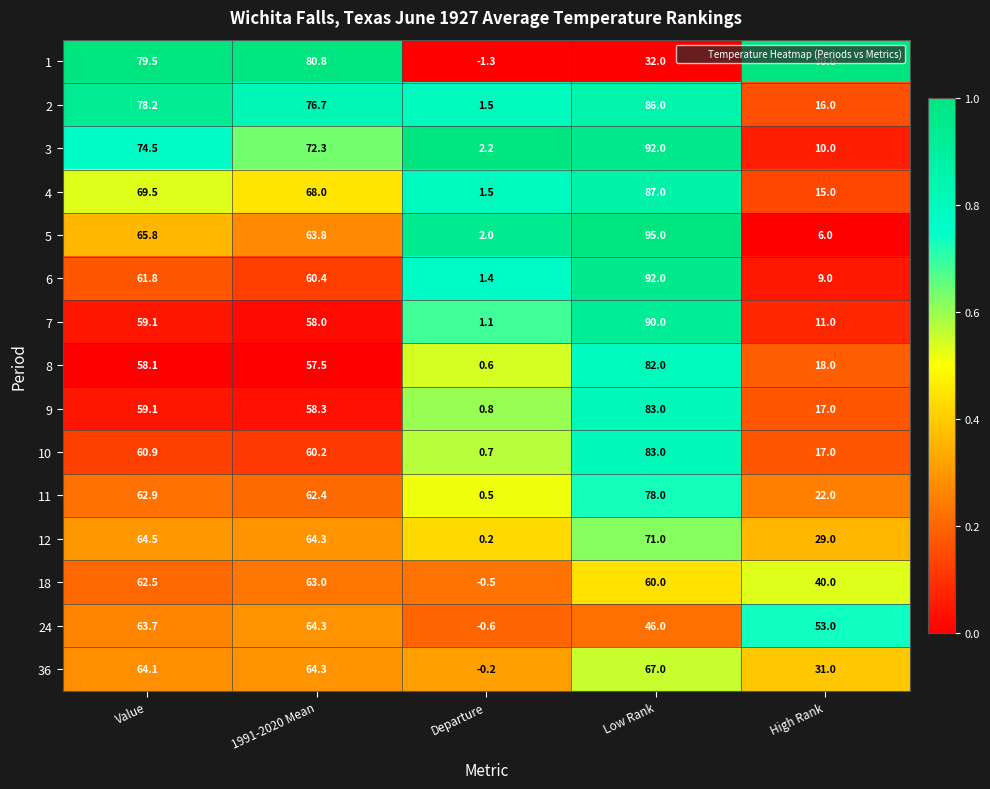

True or false: 10 has a value of 35.4 at 1991-2020 Mean.

False